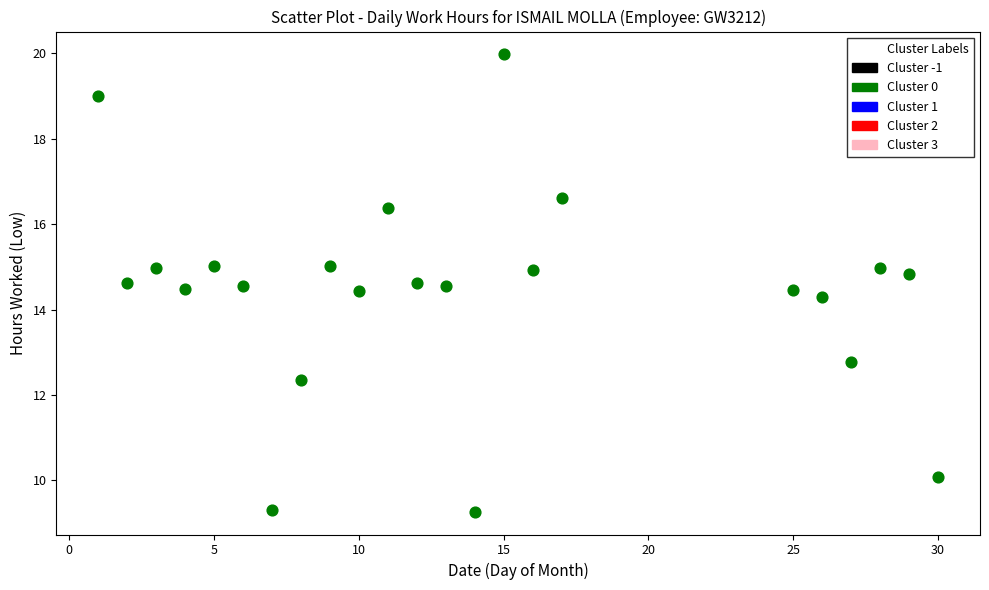

What is the range of X values (max minus min)?

29.0